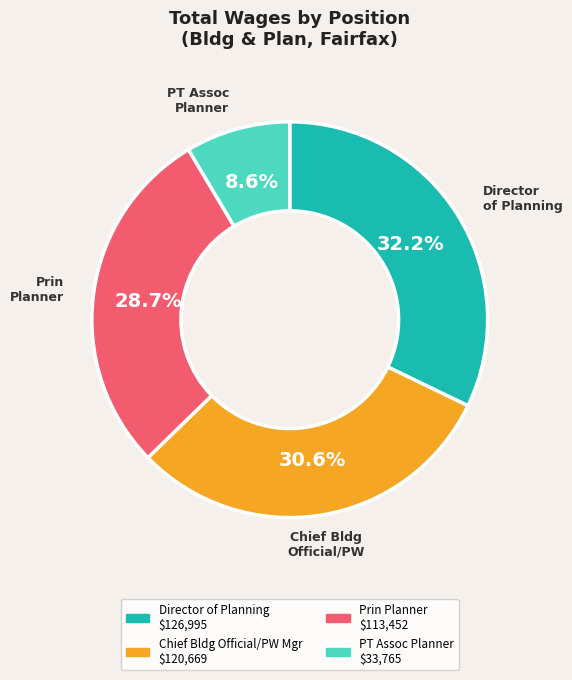

What percentage is NOT represented by Director of Planning?

67.8%